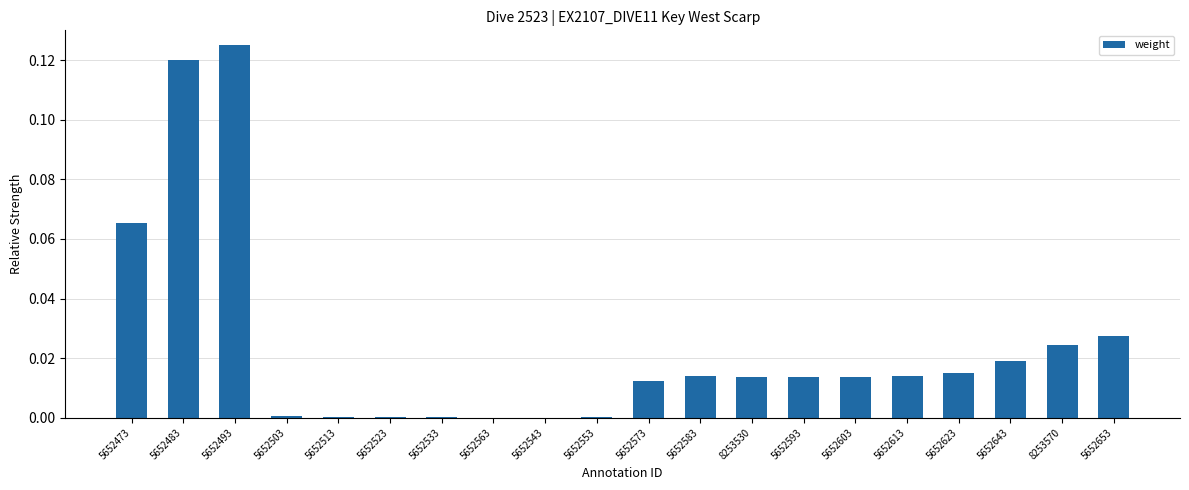

How many series are shown in this chart?

1